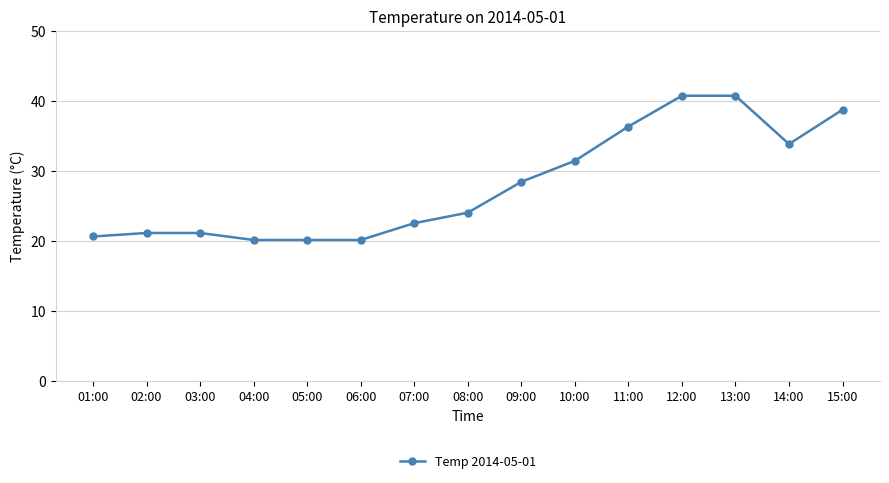

What is the change in value from 06:00 to 08:00?

+3.9